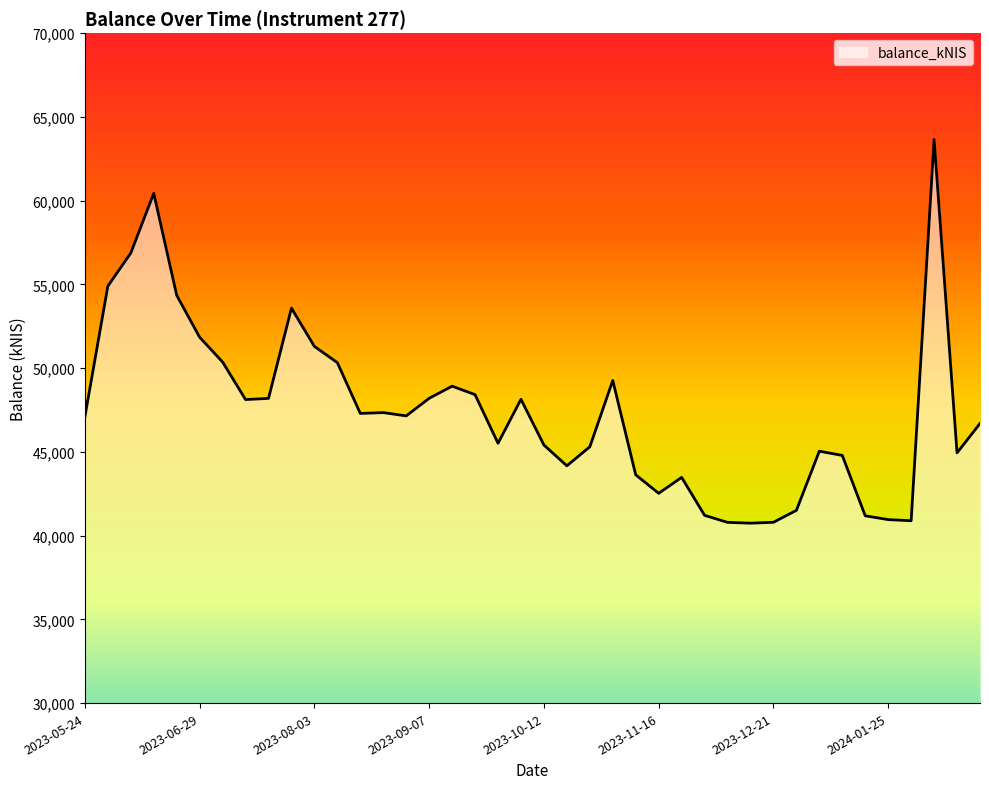

What is the minimum value shown in the chart?

40742.2